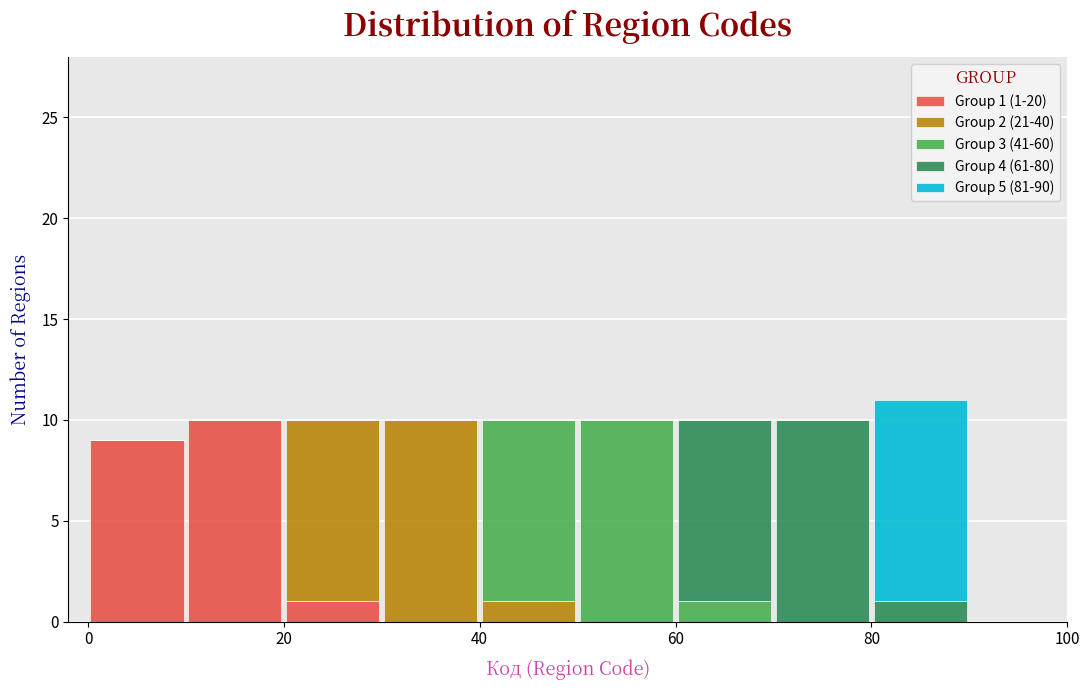

Which range on the x-axis has the tallest stacked bar (by total height)?

80 to 90